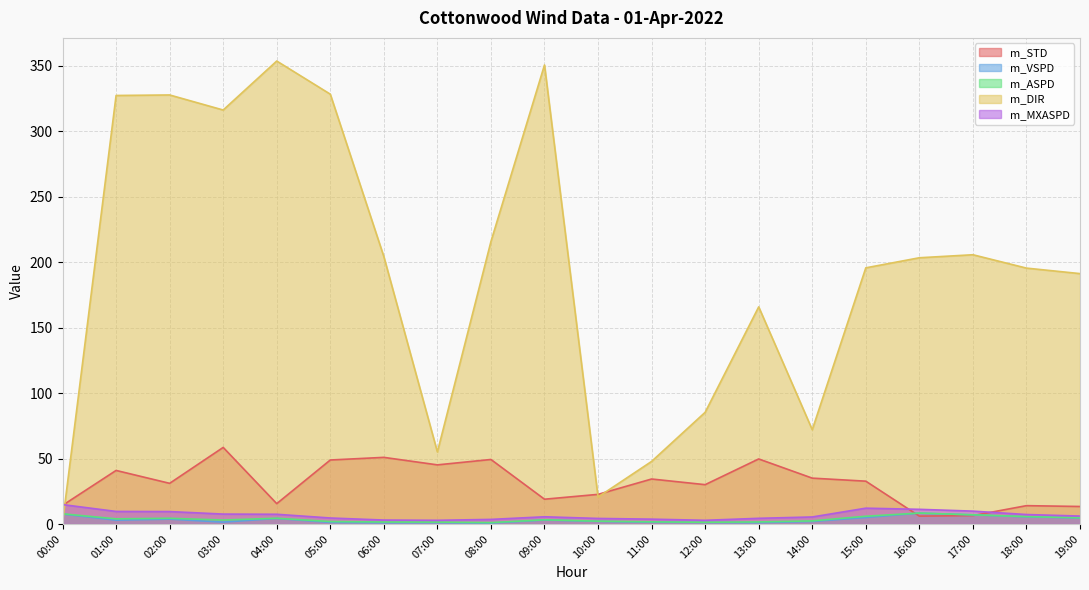

Which category has the lowest value across all series?

08:00